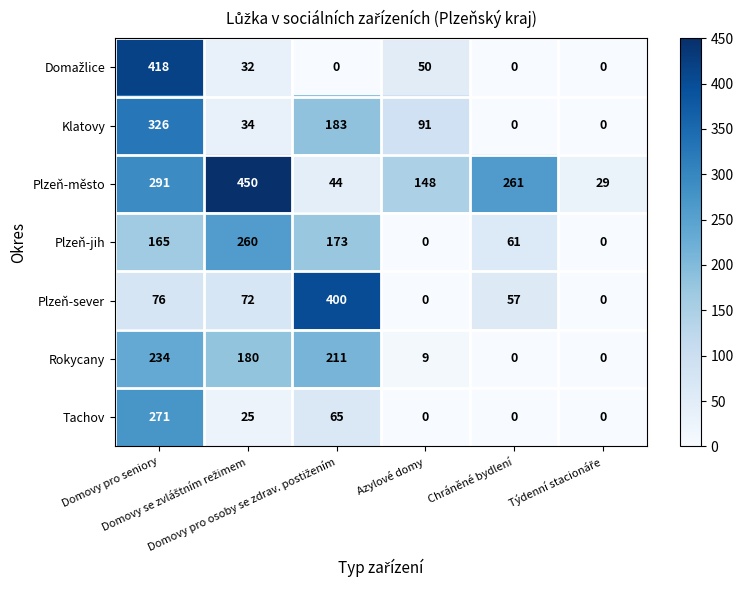

What is the difference between the second highest and second lowest values in the Plzeň-město series?

247